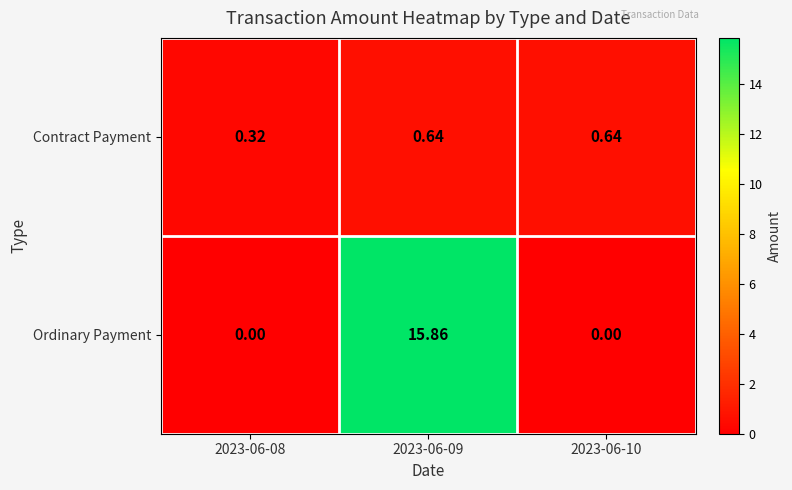

List the series in order of their peak value, lowest first.

Contract Payment, Ordinary Payment